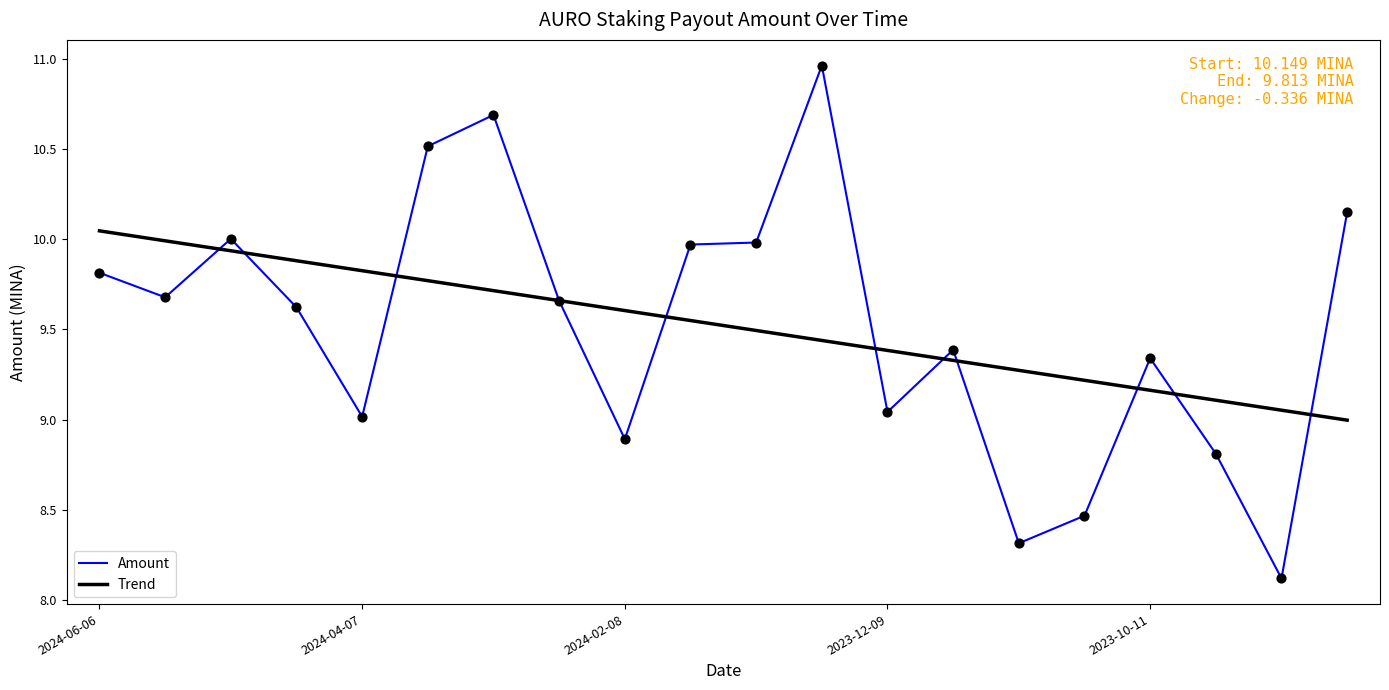

What is the change in value from 2024-03-22 to 2024-01-09?

-0.5